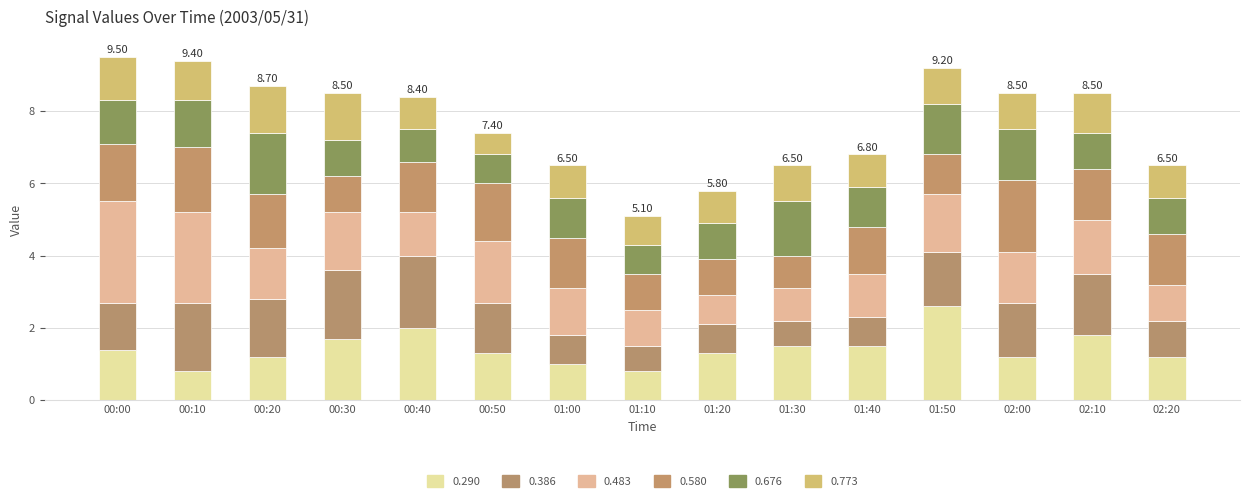

Are the bars grouped side by side (vs. stacked)?

No